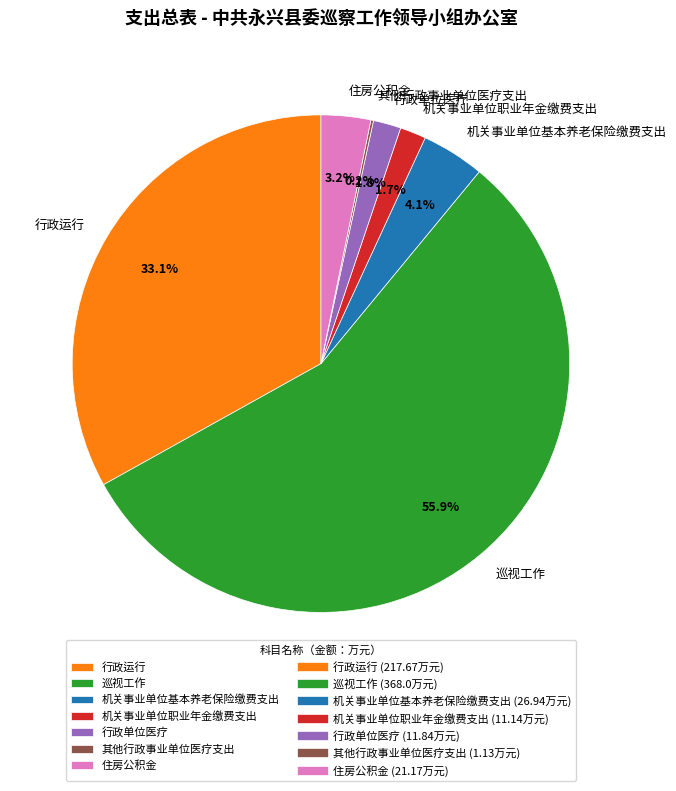

What is the largest slice in the pie chart?

巡视工作